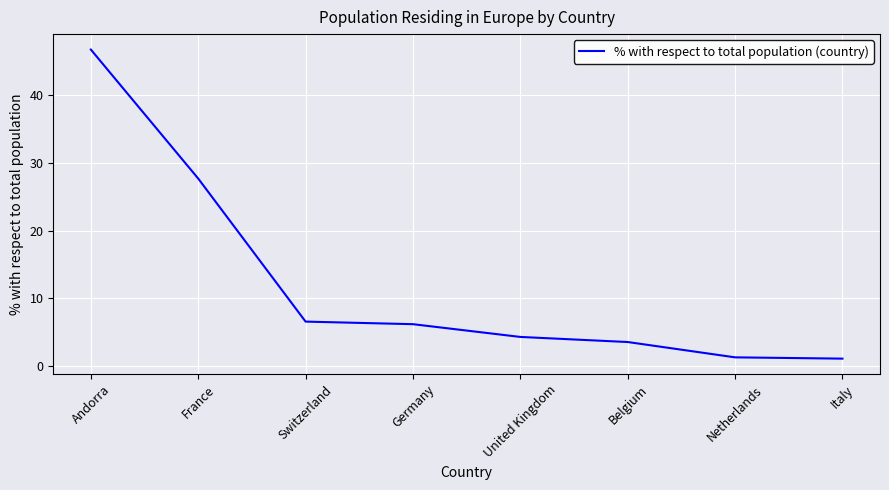

Count the number of values greater than 6.

4